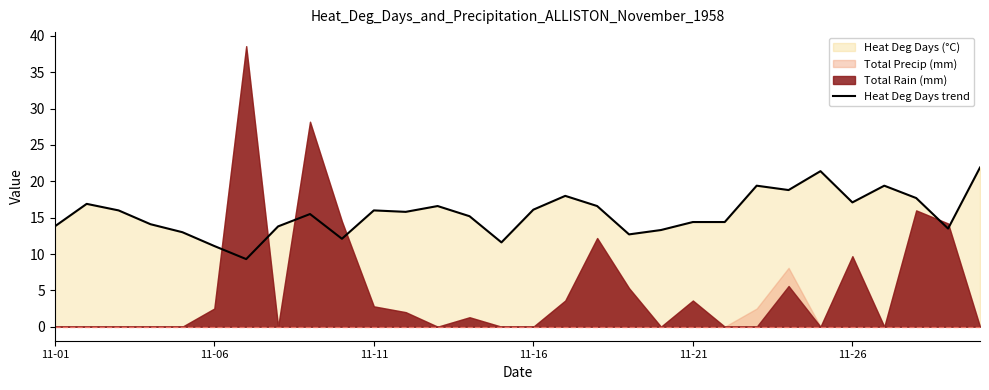

The Heat Deg Days trend series shows 9.6 at 11-11. True or false?

False